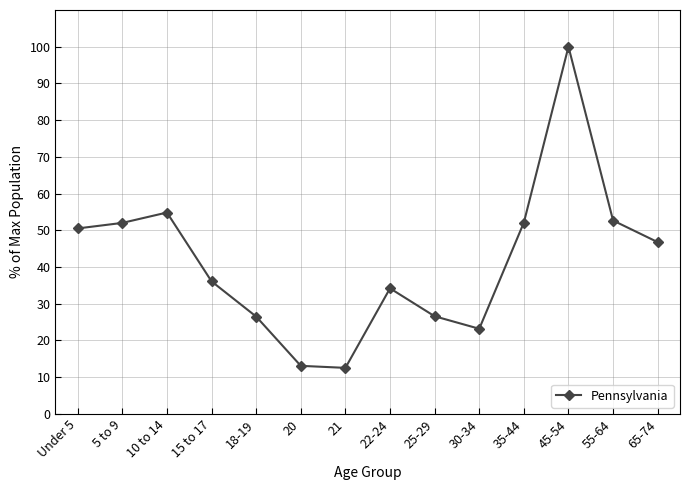

Is it true that the value at 22-24 is 34.2?

True